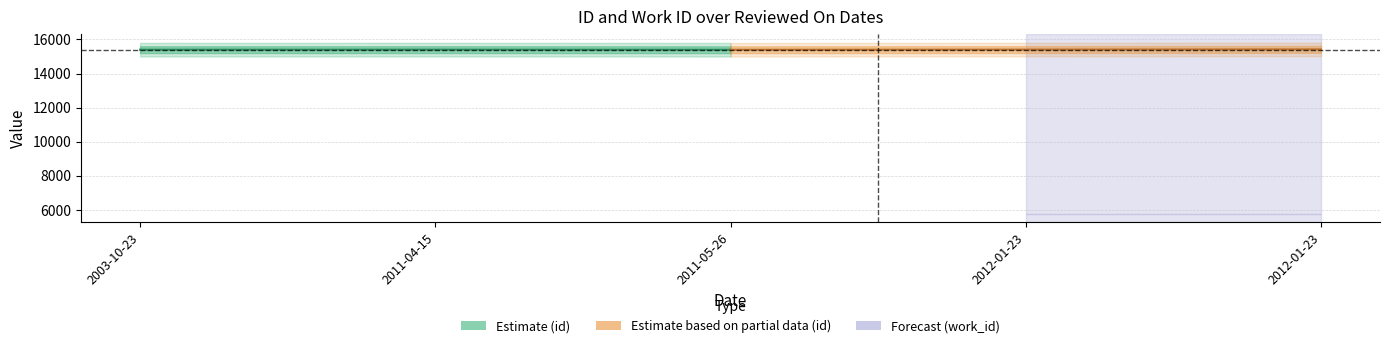

What is the approximate value of id at 2012-01-23, to the nearest 10?

15400